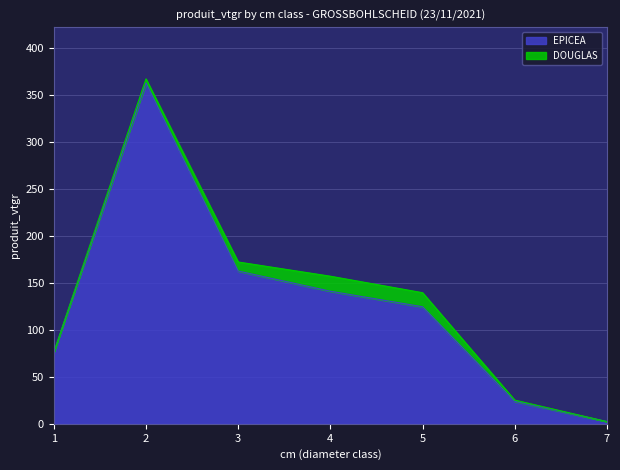

What is the greatest value displayed?

363.1